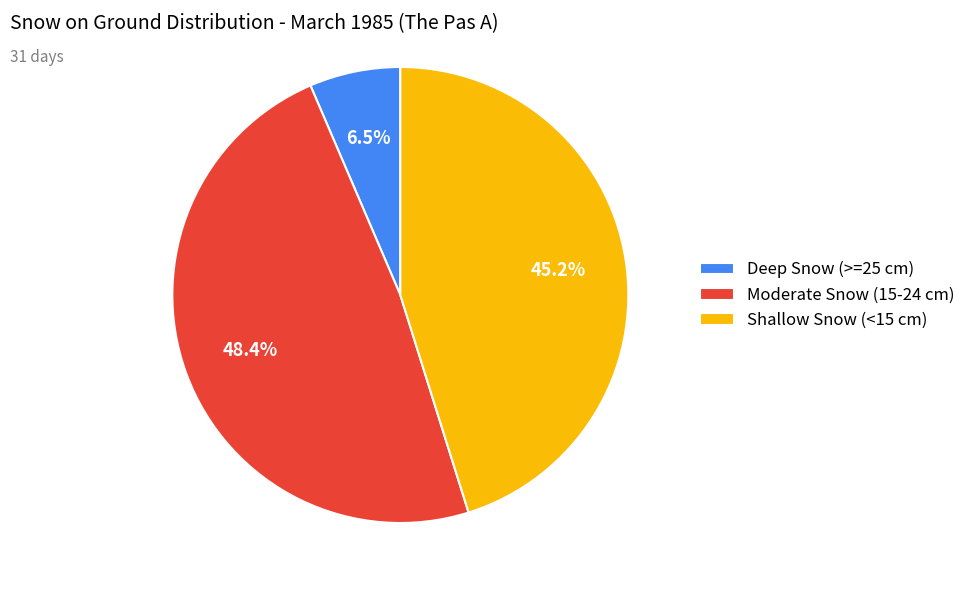

Is there any slice that represents more than half of the pie?

No